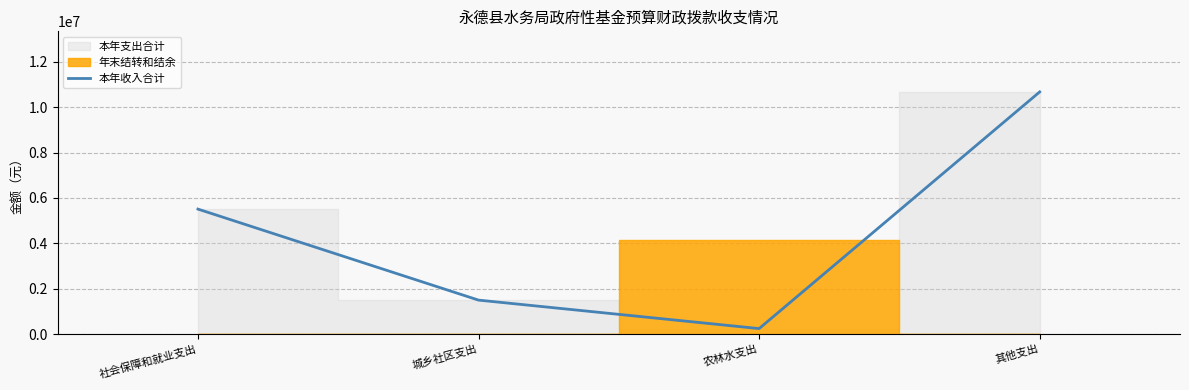

True or false: the data shows 1500000.0 at 城乡社区支出.

True